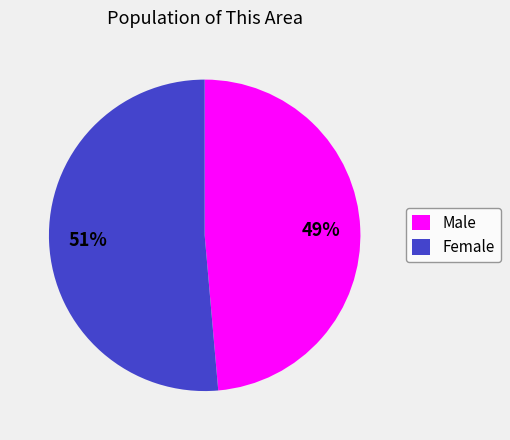

Which has a higher value, Male or Female?

Female